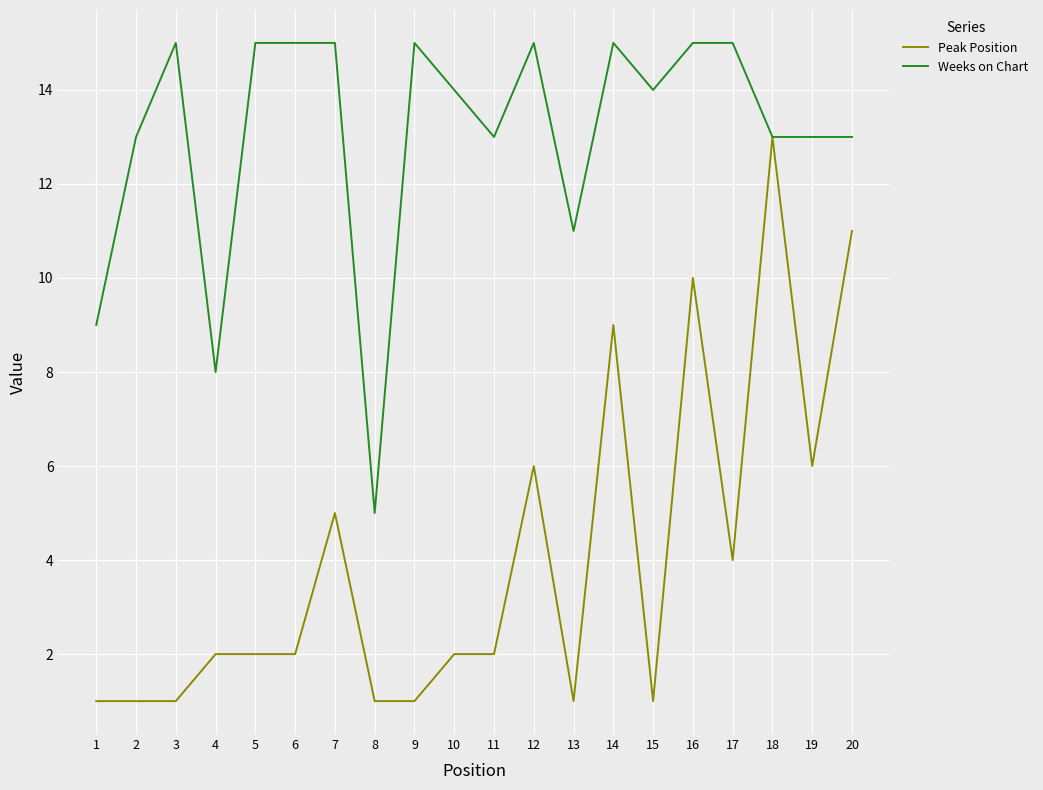

Which series has the largest total across all categories?

Weeks on Chart